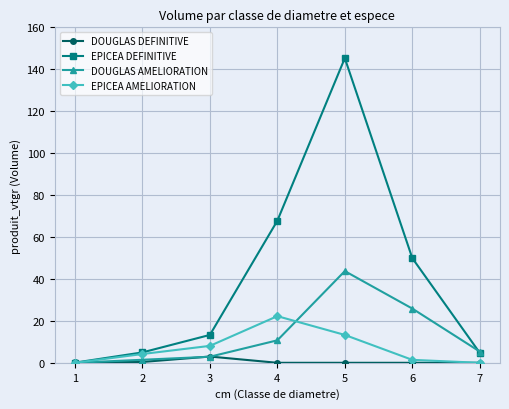

How many distinct data groups are displayed?

4